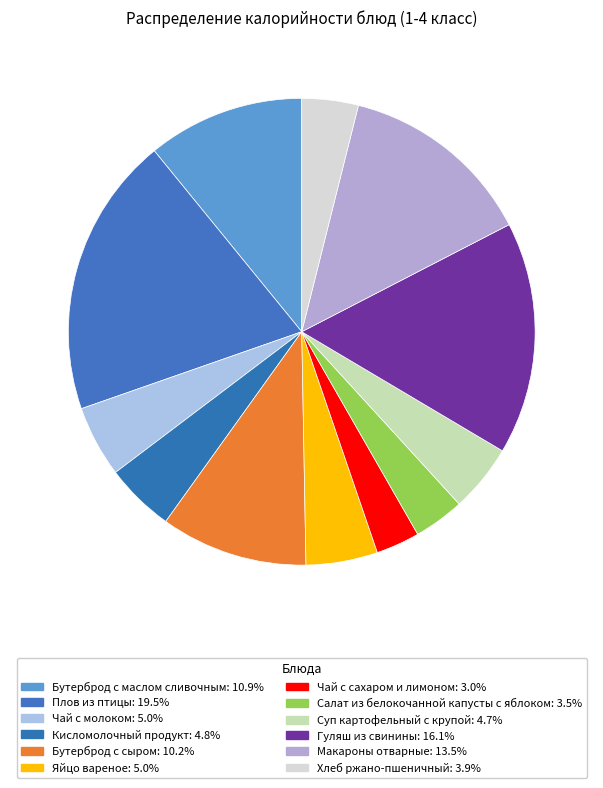

Rank the categories by value from lowest to highest.

Чай с сахаром и лимоном, Салат из белокочанной капусты с яблоком, Хлеб ржано-пшеничный, Суп картофельный с крупой, Кисломолочный продукт, Чай с молоком, Яйцо вареное, Бутерброд с сыром, Бутерброд с маслом сливочным, Макароны отварные, Гуляш из свинины, Плов из птицы